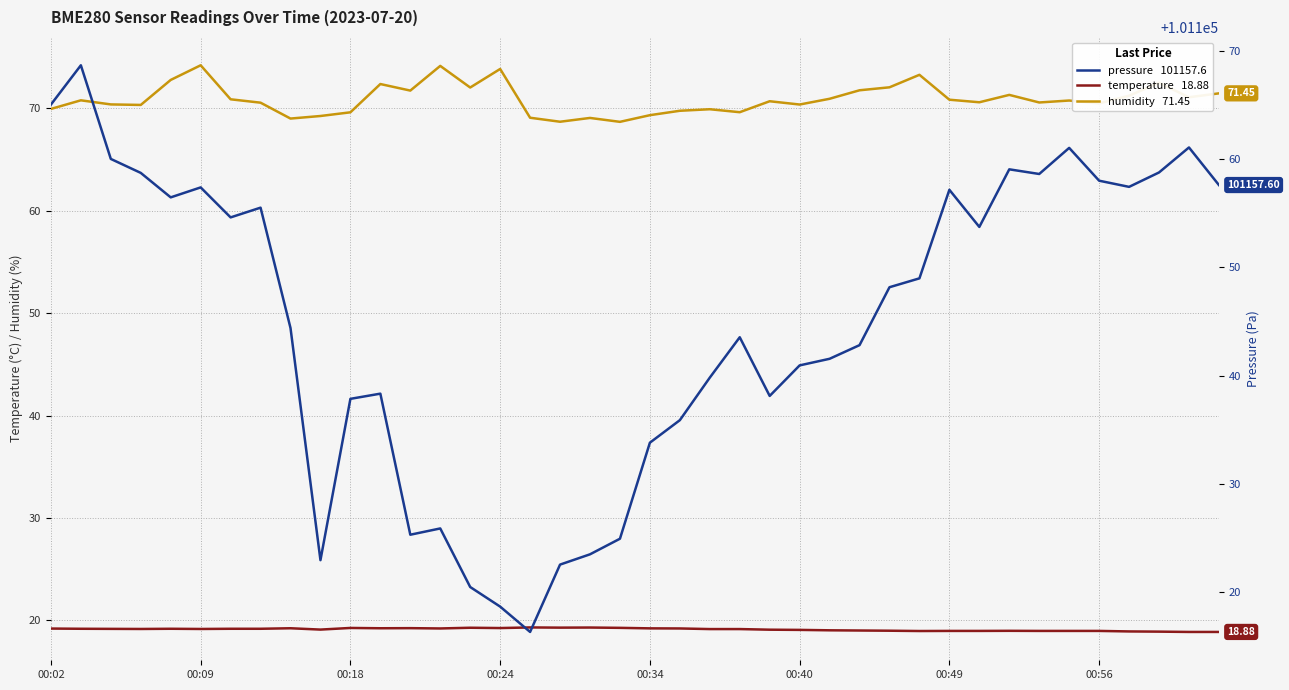

How many series are shown in this chart?

3